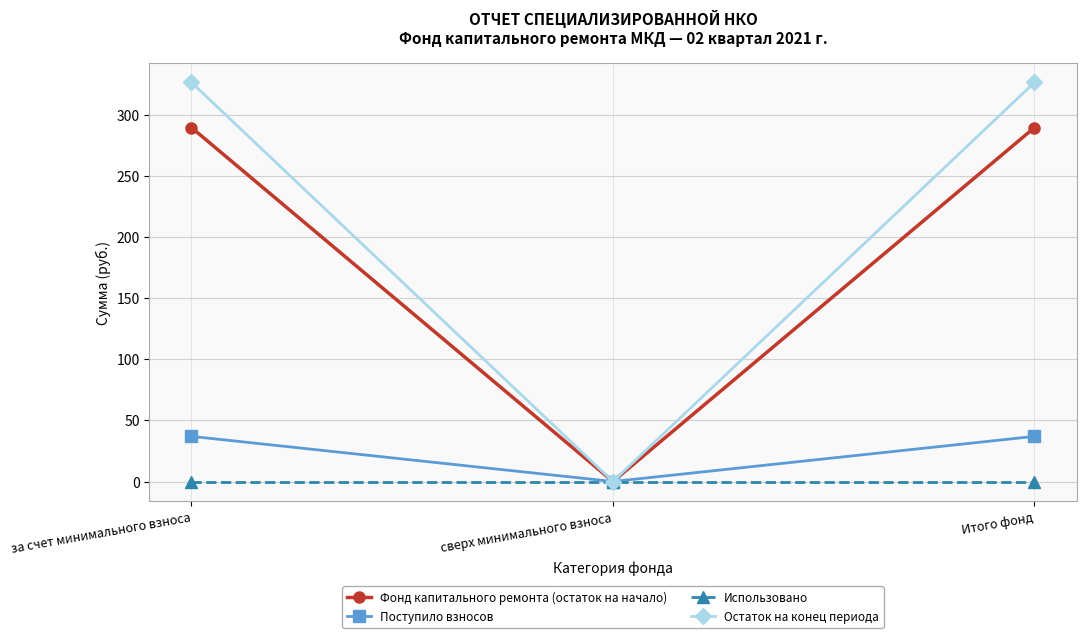

What is the label of the 3rd point from the left?

Итого фонд